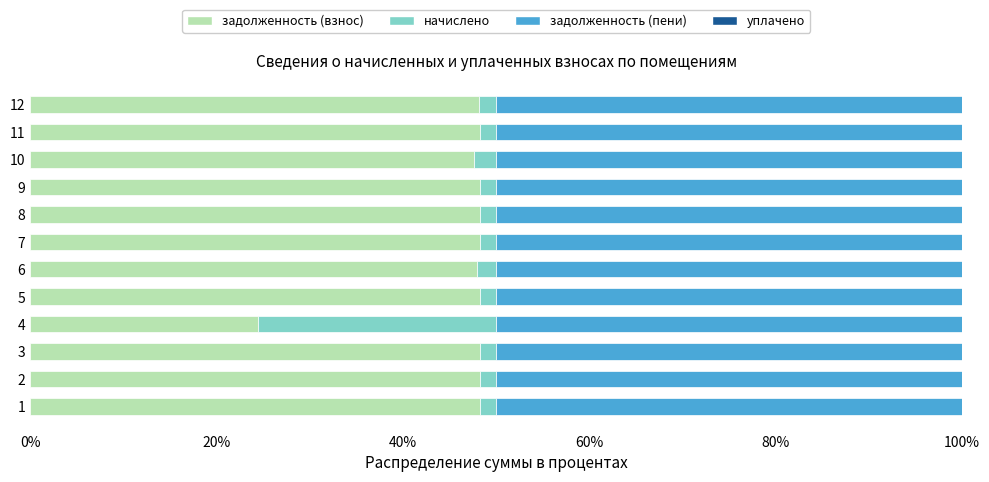

True or false: задолженность (взнос) has a value of 74.7 at 3.

False